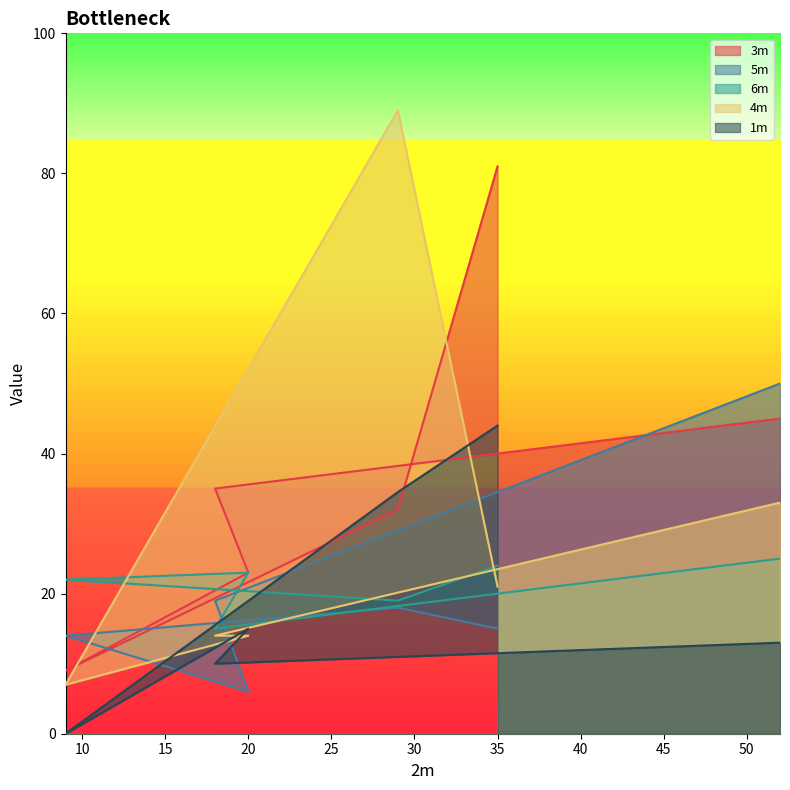

What is the average value of the 1m series?

19.4